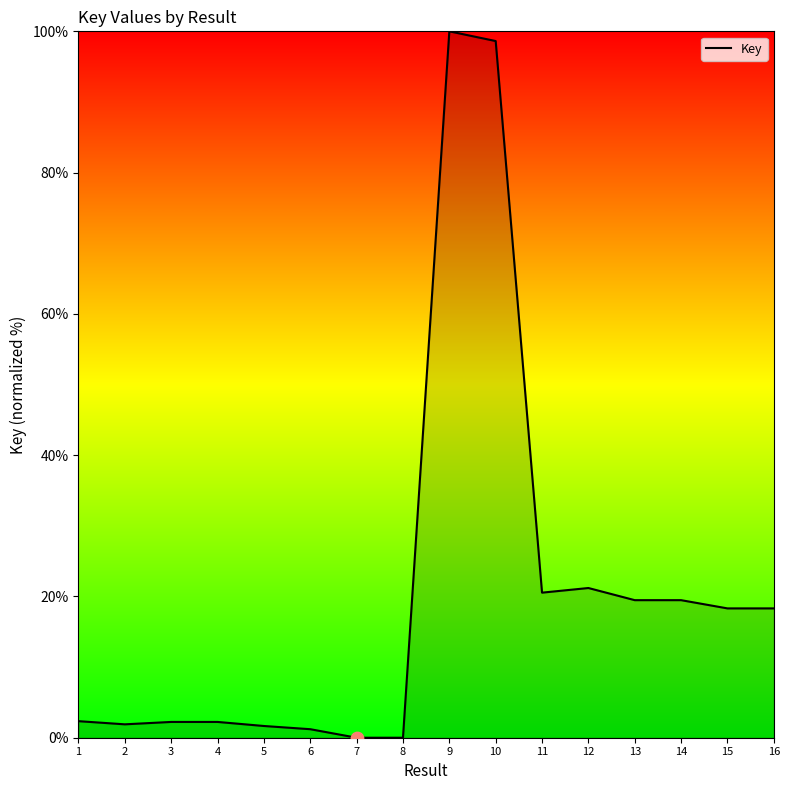

What is the ratio of the value at 11 to the value at 3?

9.2